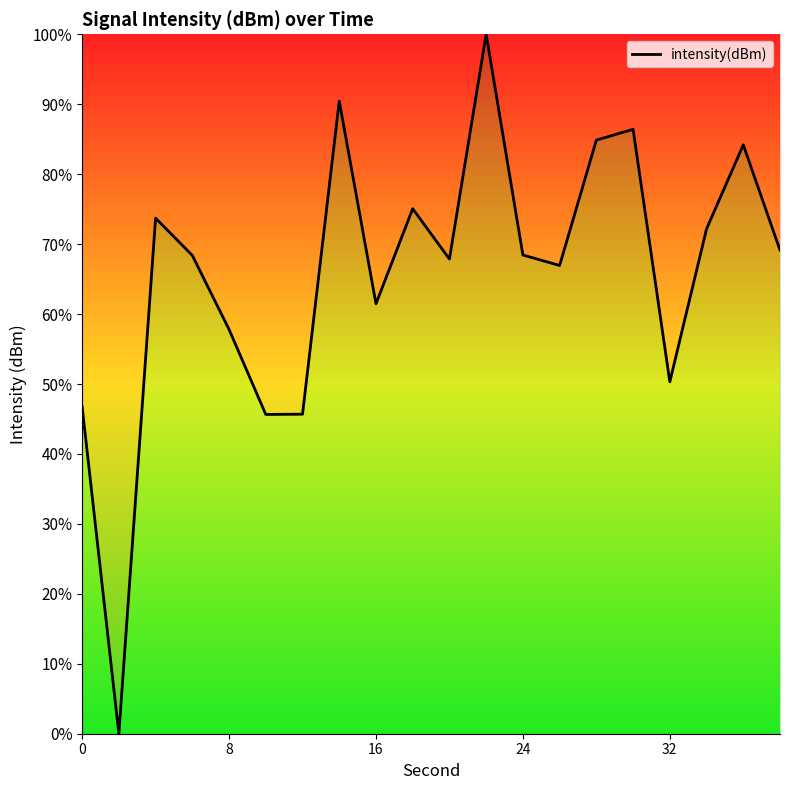

What is the greatest value displayed?

100.0